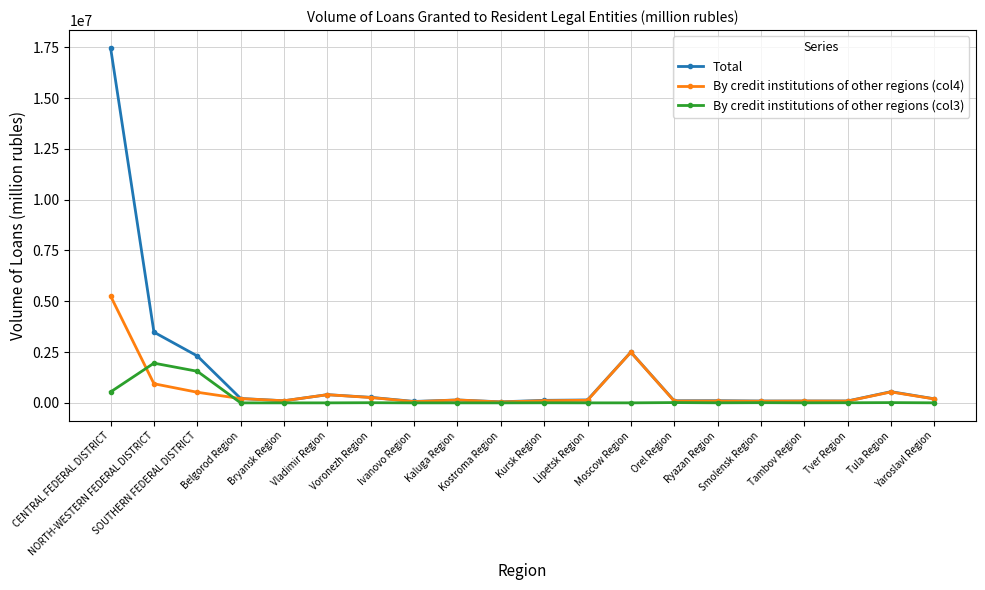

What is the label of the 4th point from the left?

Belgorod Region